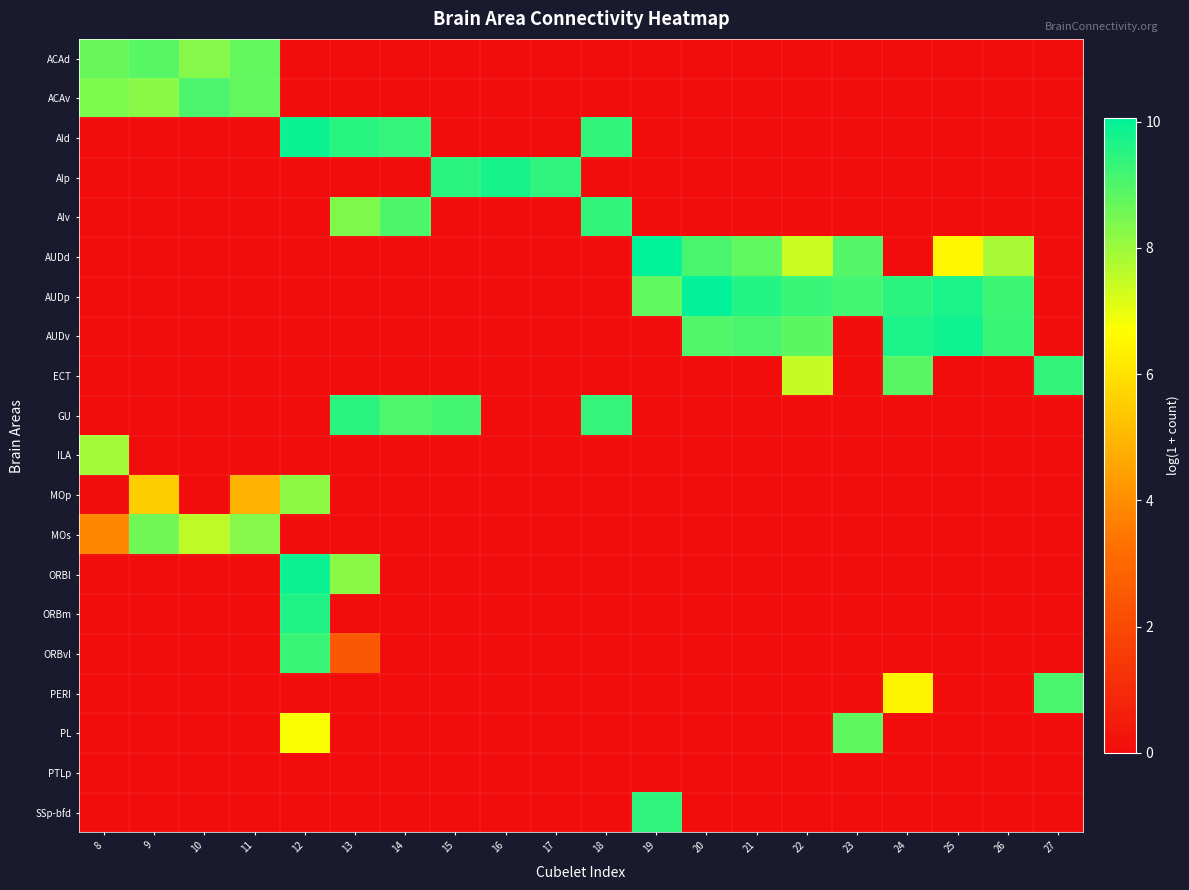

Which series has the largest total across all categories?

AUDp